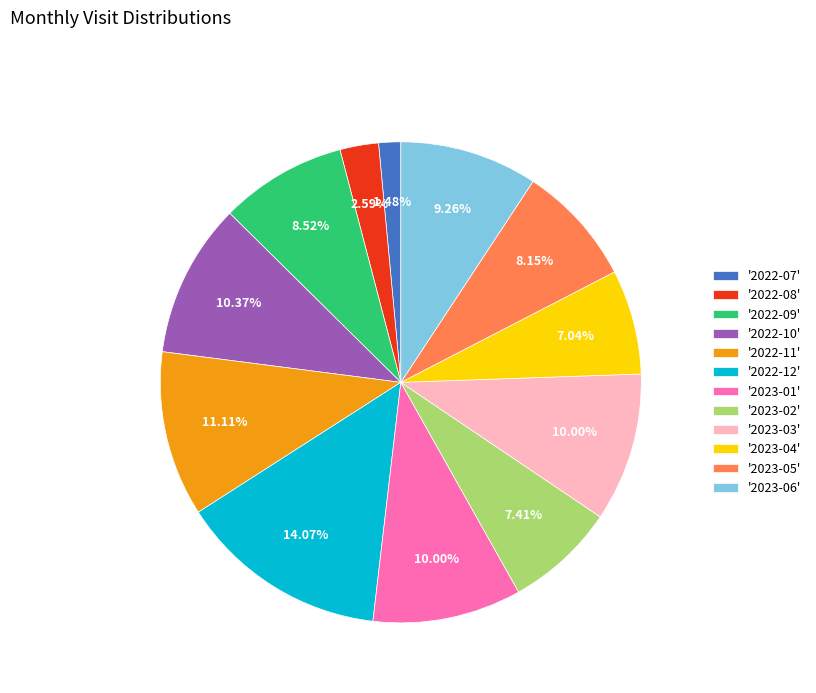

How many segments does this pie chart have?

12